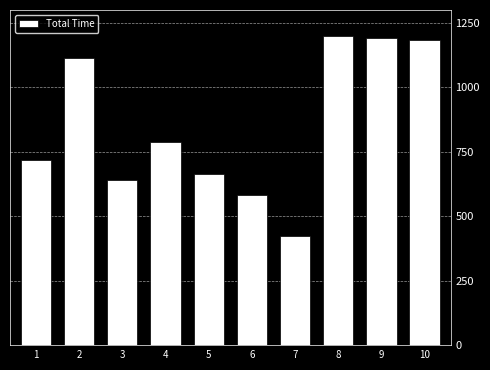

The value at 5 is 665.5. True or false?

True